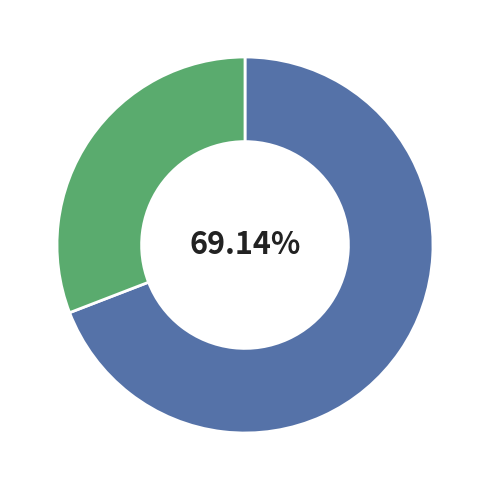

How many segments does this pie chart have?

2